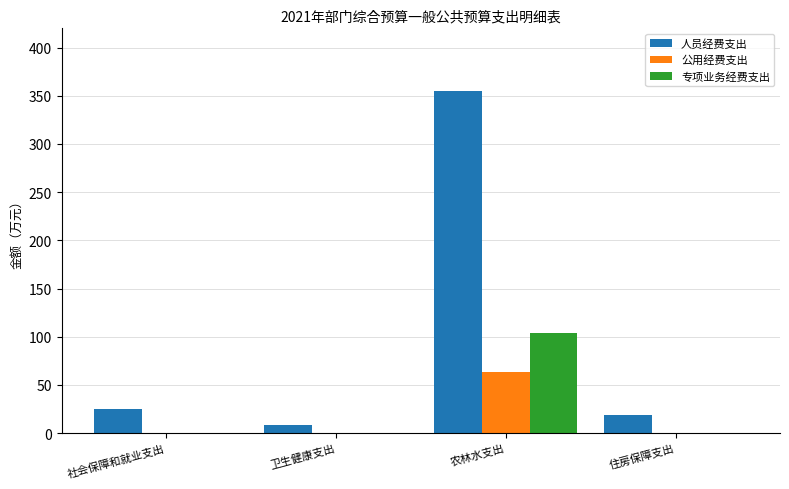

At which label is 人员经费支出 closest to 182?

社会保障和就业支出